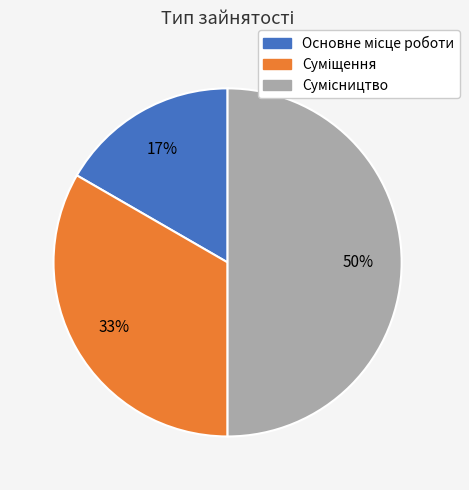

How many segments does this pie chart have?

3